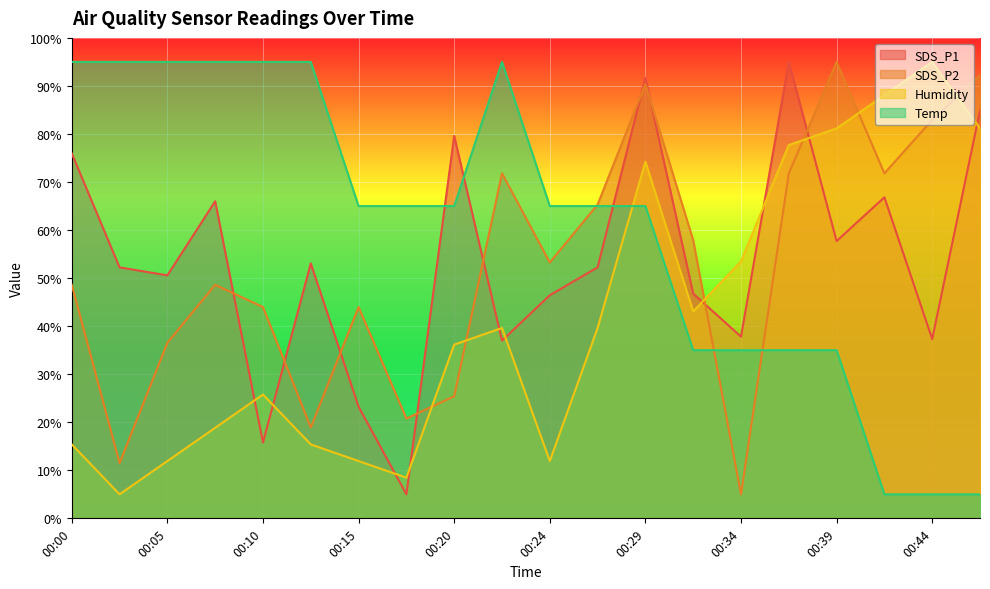

What is the total value across all series at 00:39?

268.9